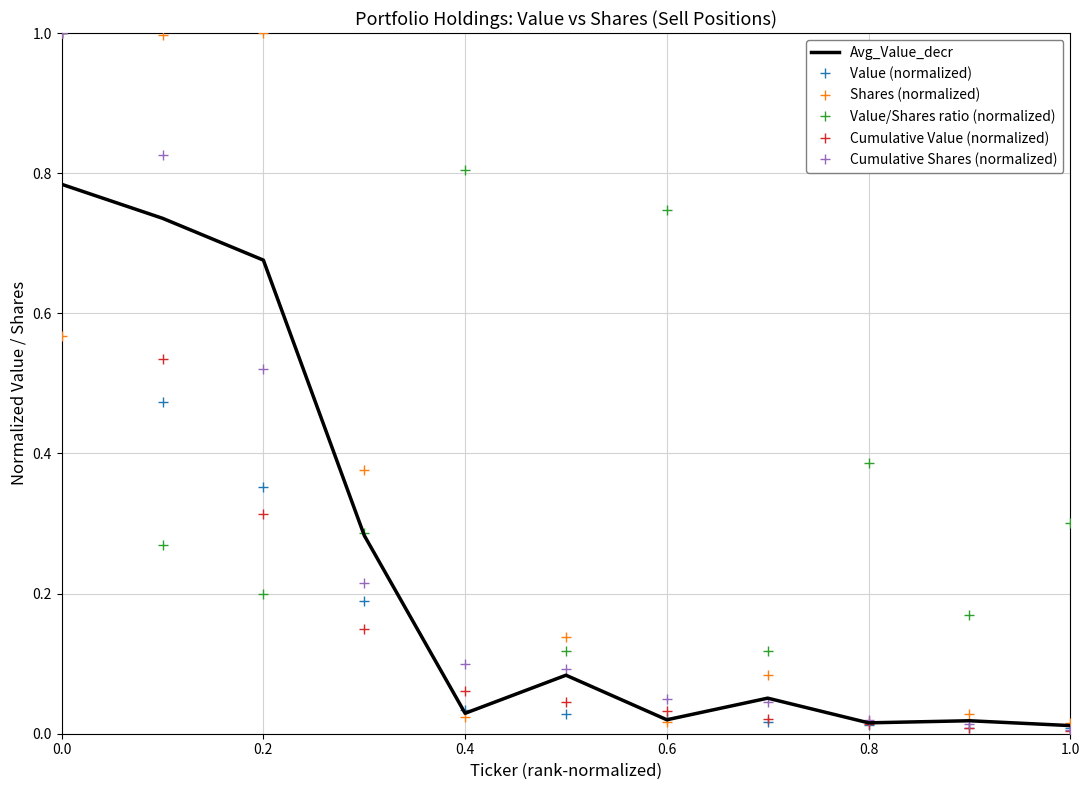

How many interior local valleys does the Shares (normalized) series have?

3